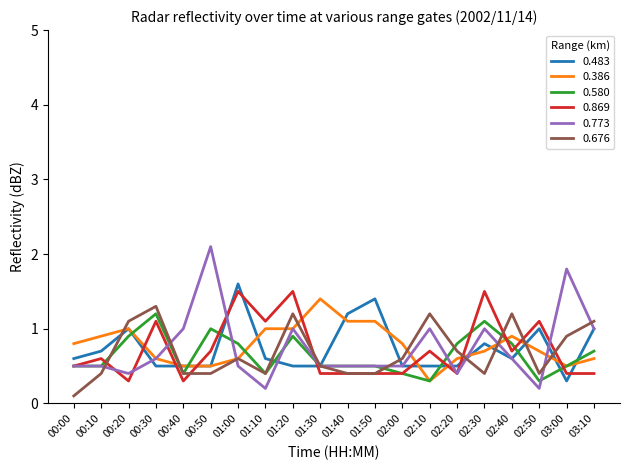

What position from the left is 02:20?

15